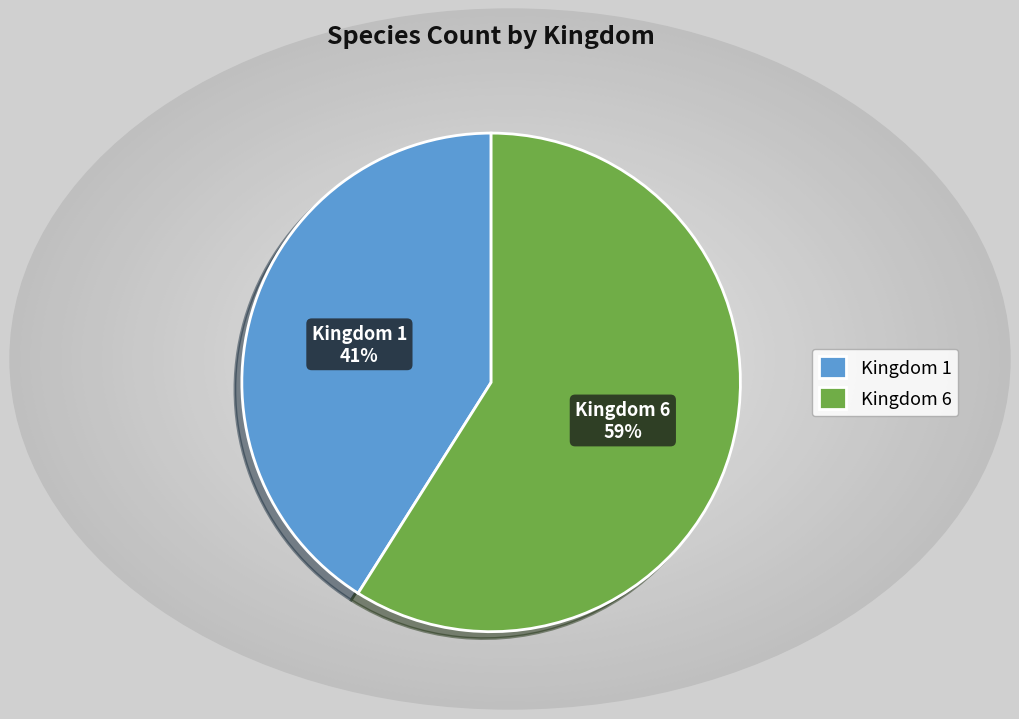

To the nearest percent, what is the average slice percentage?

50%